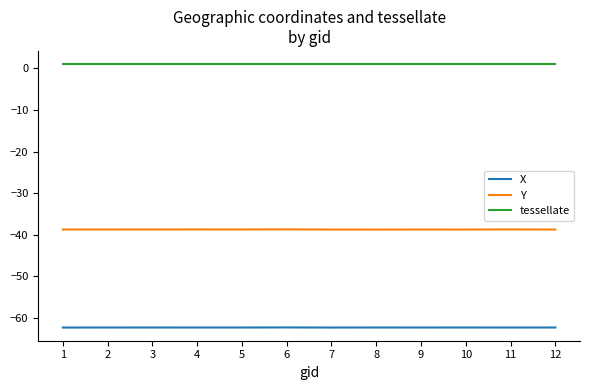

What is the minimum value for Y?

-38.7